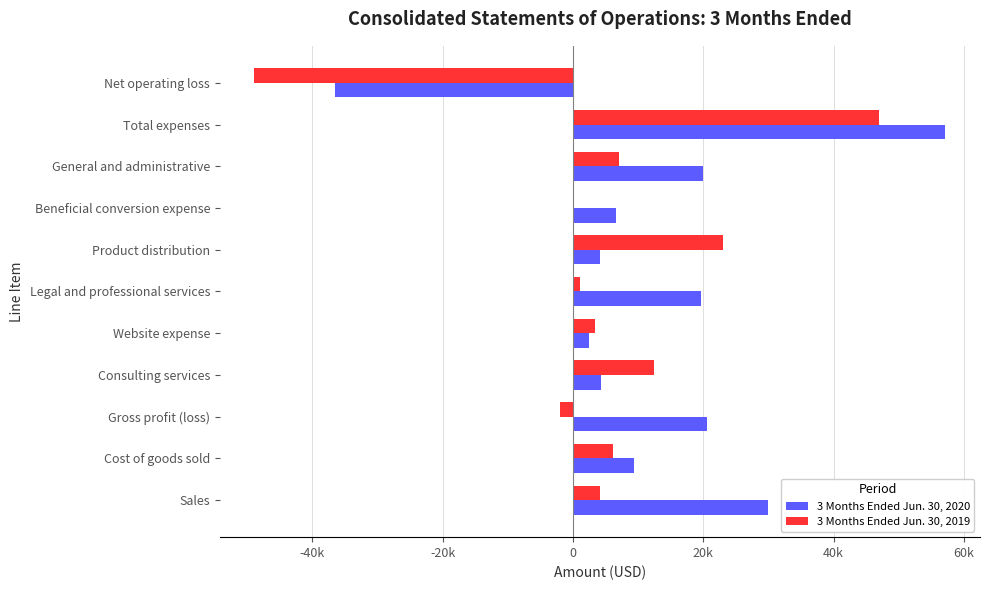

What are all the series names shown in the legend?

3 Months Ended Jun. 30, 2020, 3 Months Ended Jun. 30, 2019